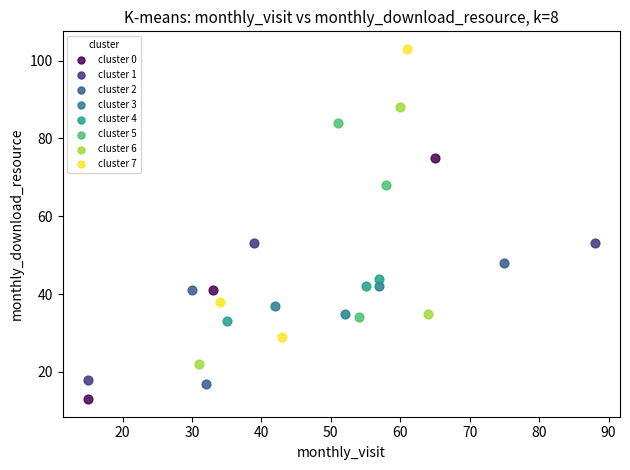

Which series has the largest Y range (max minus min)?

cluster 7